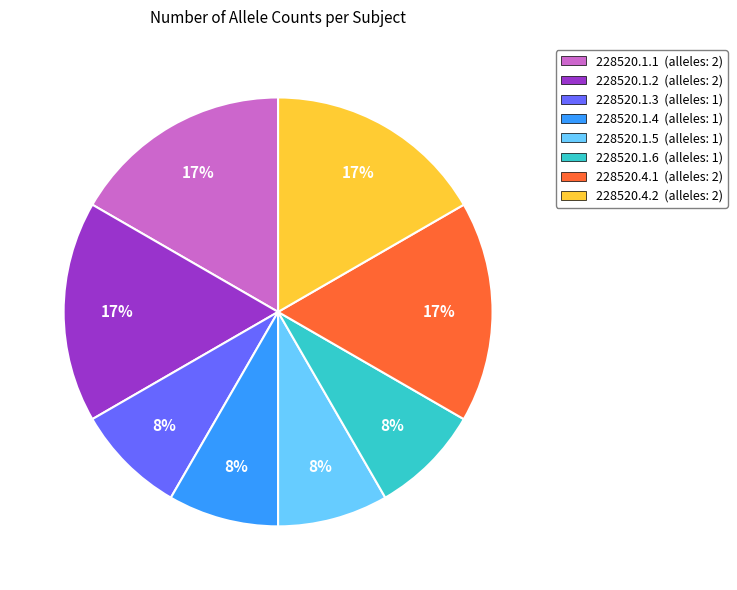

To the nearest percent, what percentage of the pie is 228520.1.1?

17%